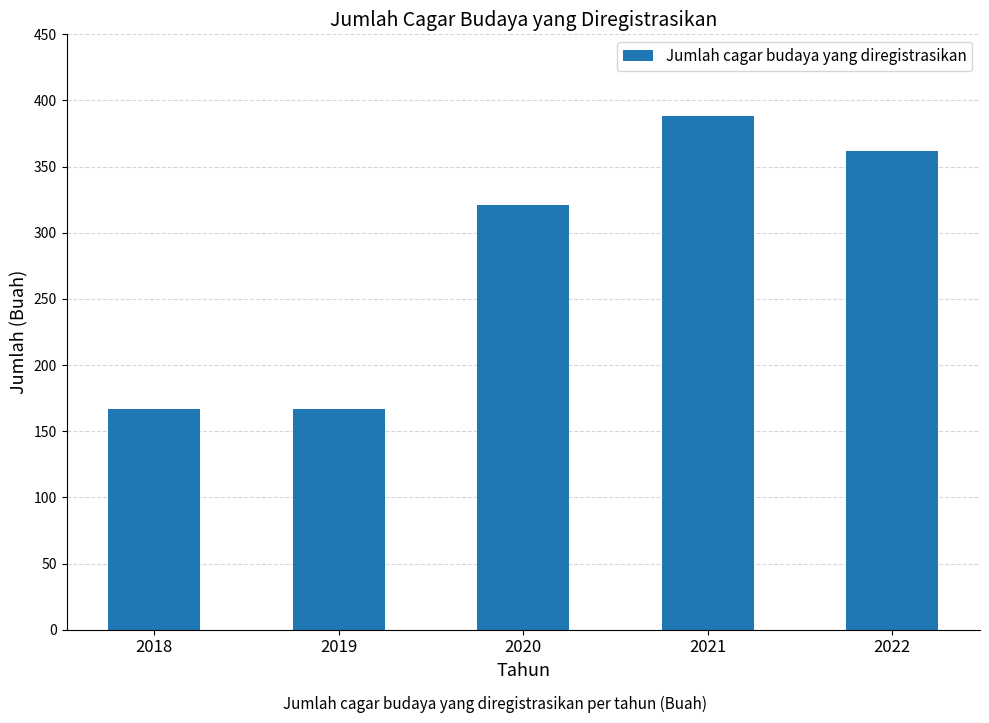

At which label is the value closest to 277?

2020